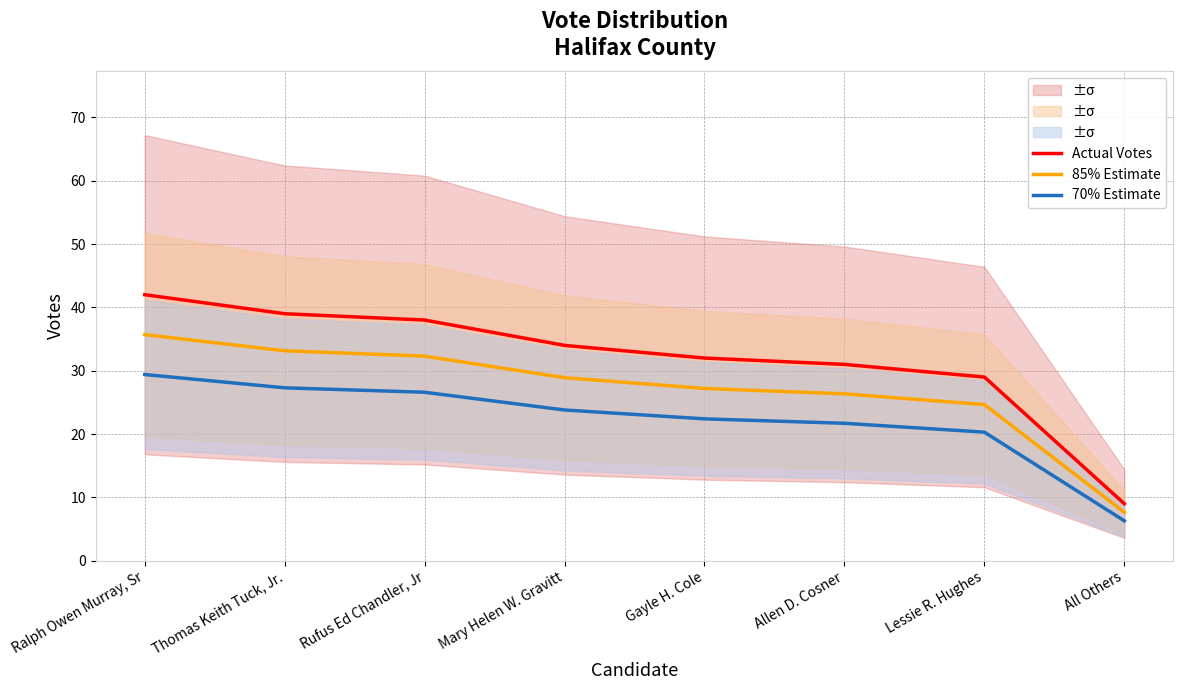

Reading left to right, what are all the values shown in this chart?

Actual Votes: Ralph Owen Murray, Sr=42.0	Thomas Keith Tuck, Jr.=39.0	Rufus Ed Chandler, Jr=38.0	Mary Helen W. Gravitt=34.0	Gayle H. Cole=32.0	Allen D. Cosner=31.0	Lessie R. Hughes=29.0	All Others=9.0
85% Estimate: Ralph Owen Murray, Sr=35.7	Thomas Keith Tuck, Jr.=33.1	Rufus Ed Chandler, Jr=32.3	Mary Helen W. Gravitt=28.9	Gayle H. Cole=27.2	Allen D. Cosner=26.3	Lessie R. Hughes=24.6	All Others=7.6
70% Estimate: Ralph Owen Murray, Sr=29.4	Thomas Keith Tuck, Jr.=27.3	Rufus Ed Chandler, Jr=26.6	Mary Helen W. Gravitt=23.8	Gayle H. Cole=22.4	Allen D. Cosner=21.7	Lessie R. Hughes=20.3	All Others=6.3